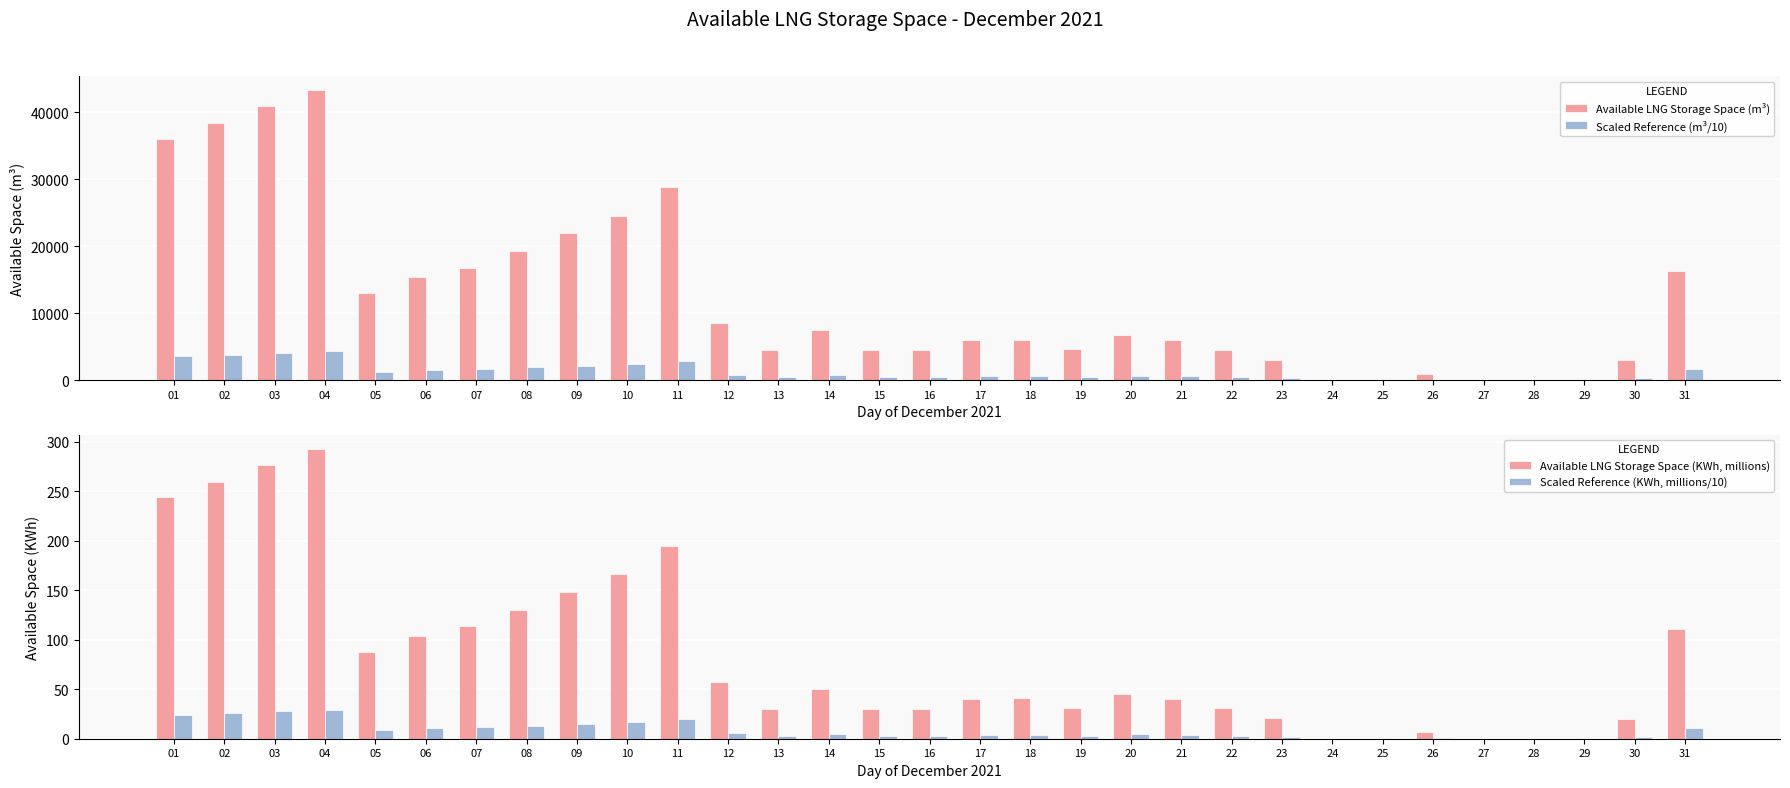

At which category does the chart reach its peak across all series?

04